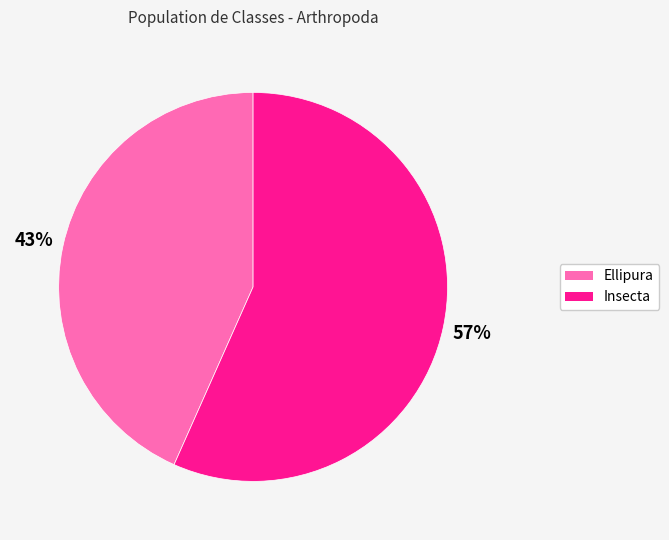

Is the sum of Insecta and Ellipura greater than half?

Yes